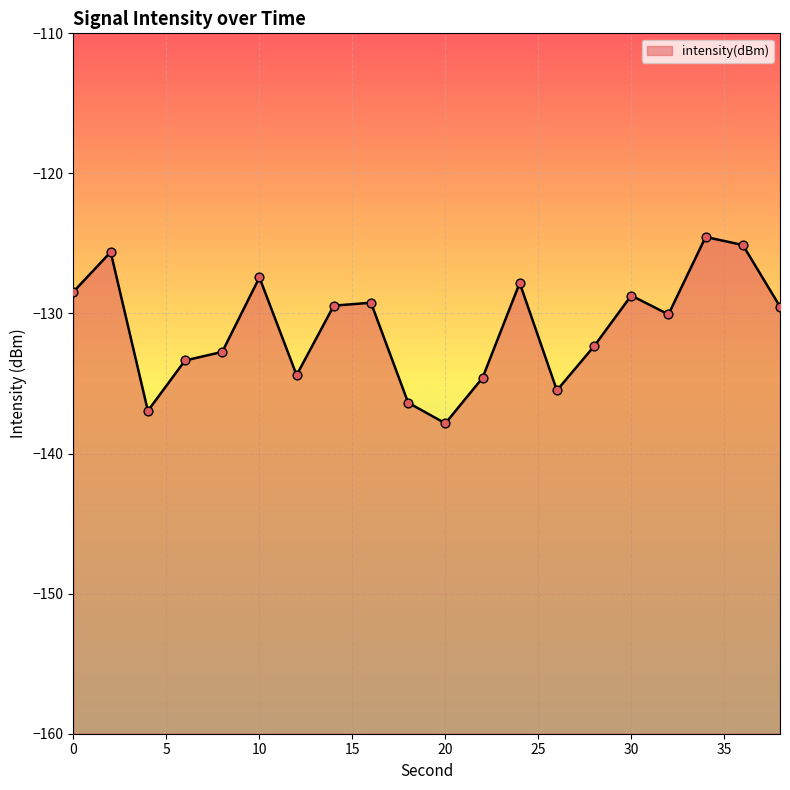

What is the change in value from 18 to 38?

+6.9